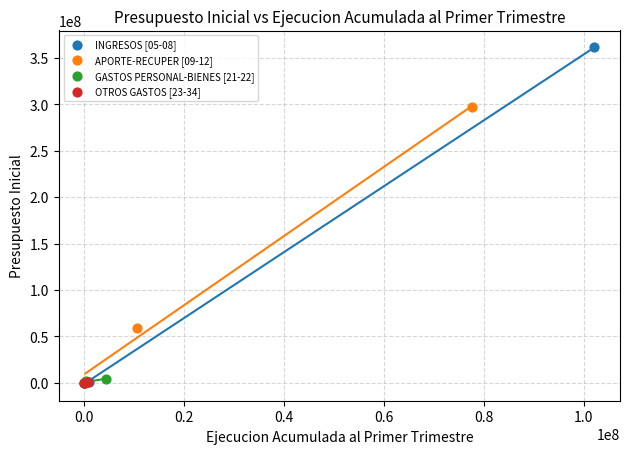

What are all the series names shown in the legend?

INGRESOS [05-08], APORTE-RECUPER [09-12], GASTOS PERSONAL-BIENES [21-22], OTROS GASTOS [23-34]